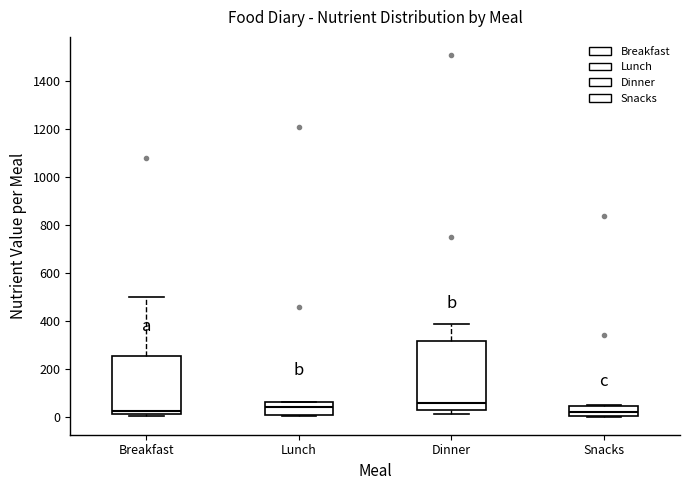

Comparing the boxes themselves (not the whiskers), which one is the tallest?

Dinner